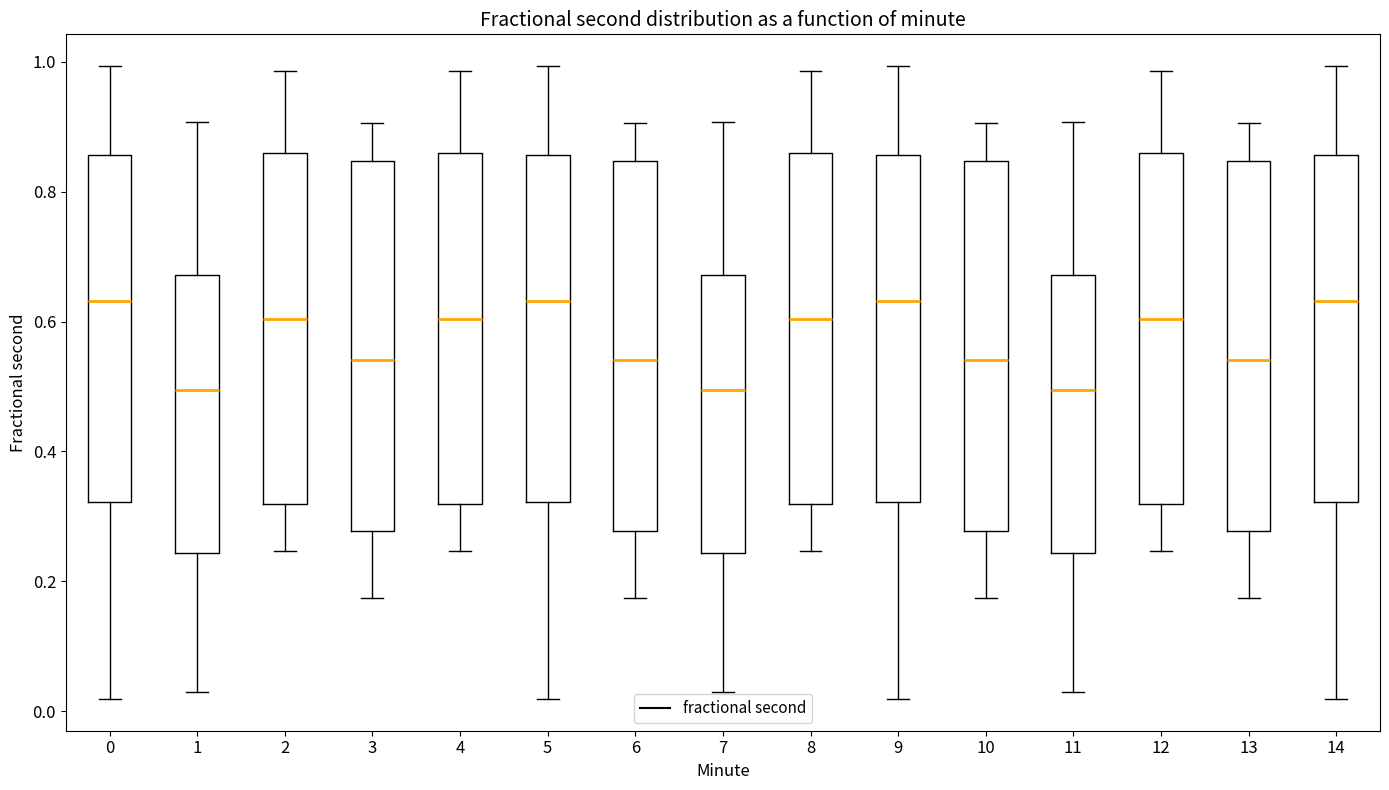

Where is the upper edge of the box at x = 1 on the y-axis? The values are not printed on the chart, so give them approximately, as read against the axis.

0.68